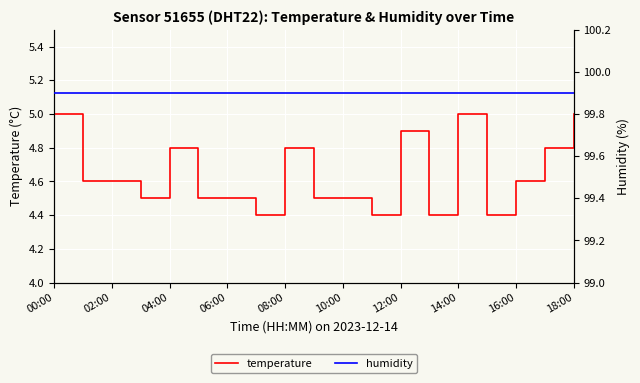

True or false: temperature and humidity intersect in this chart.

False